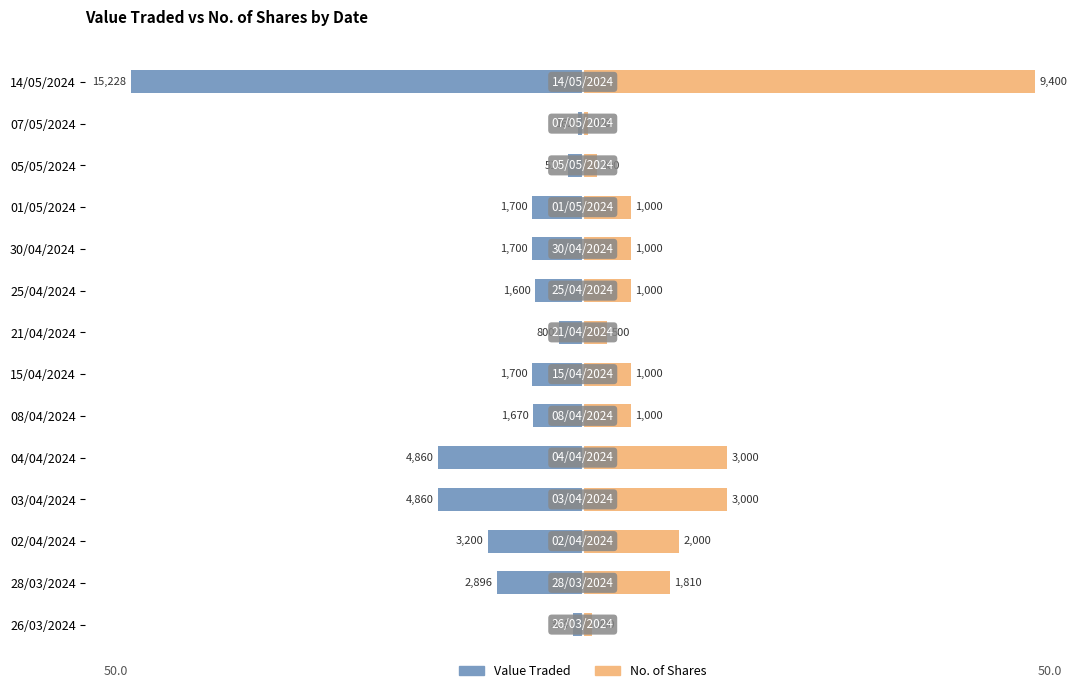

Between 14/05/2024 and 08/04/2024, which series saw the biggest shift?

No. of Shares